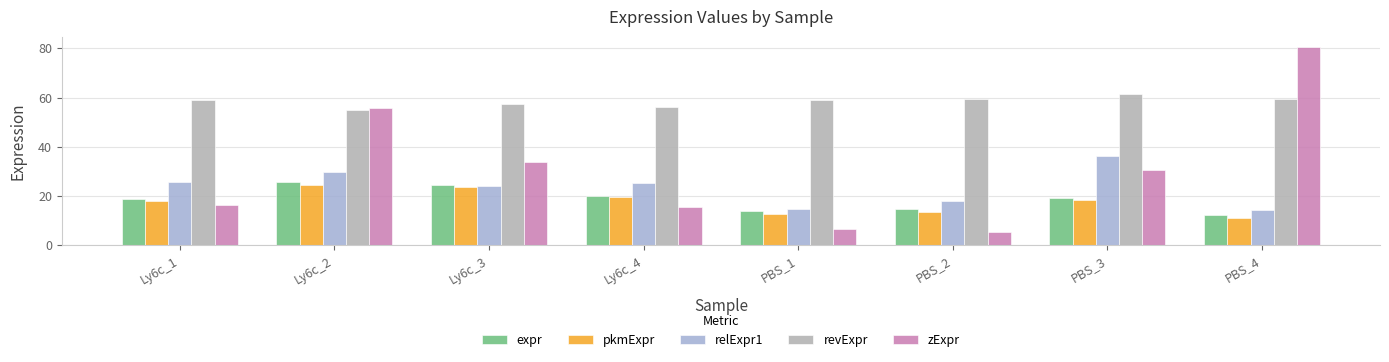

Is it true that pkmExpr equals 11.1 at PBS_4?

True